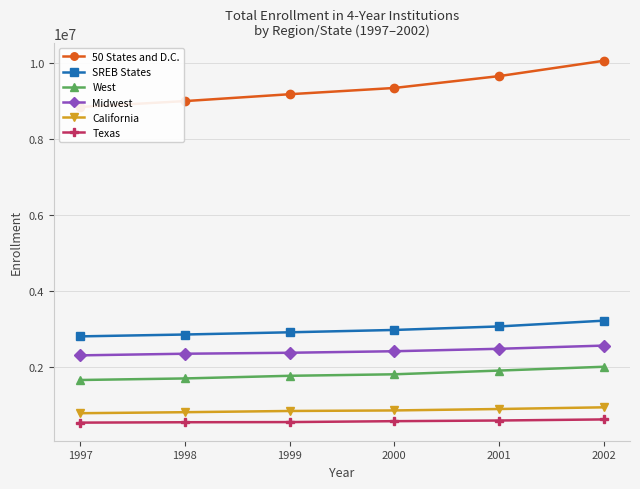

The value of Texas at 2002 is 607266. True or false?

True